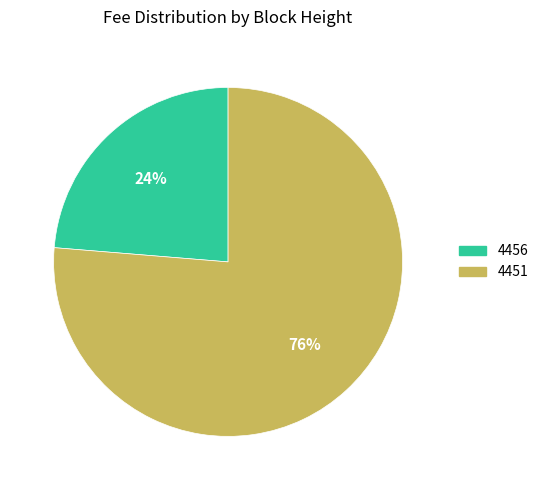

How many segments does this pie chart have?

2